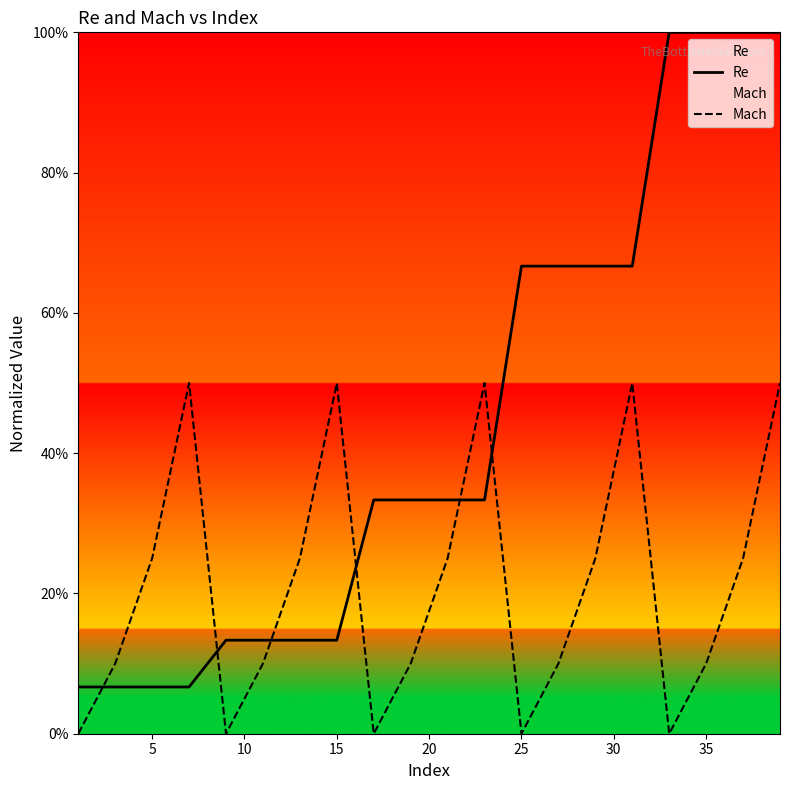

Reading right to left, extract all data points from this chart.

Re: 100.0	100.0	100.0	100.0	66.7	66.7	66.7	66.7	33.3	33.3	33.3	33.3	13.3	13.3	13.3	13.3	6.7	6.7	6.7	6.7
Mach: 50.0	25.0	10.0	0.0	50.0	25.0	10.0	0.0	50.0	25.0	10.0	0.0	50.0	25.0	10.0	0.0	50.0	25.0	10.0	0.0